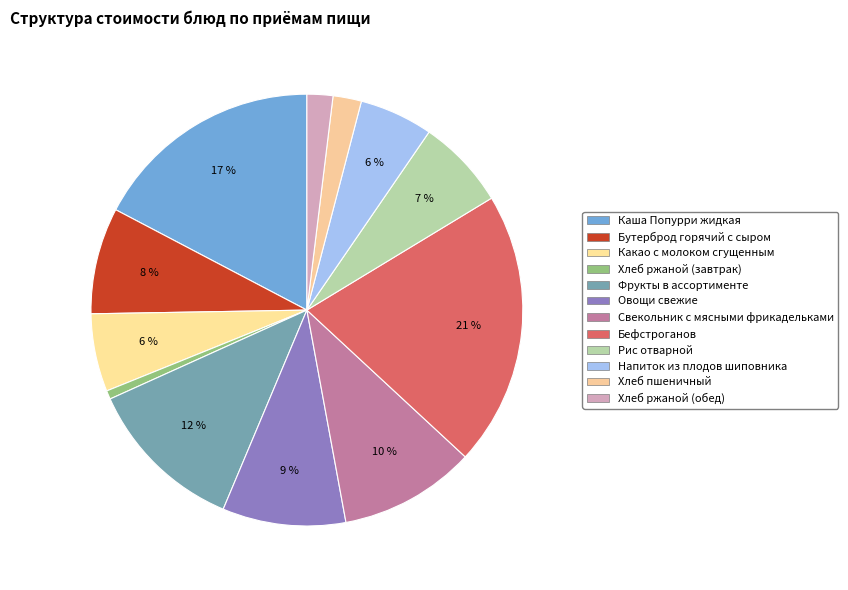

Does any single category account for the majority?

No